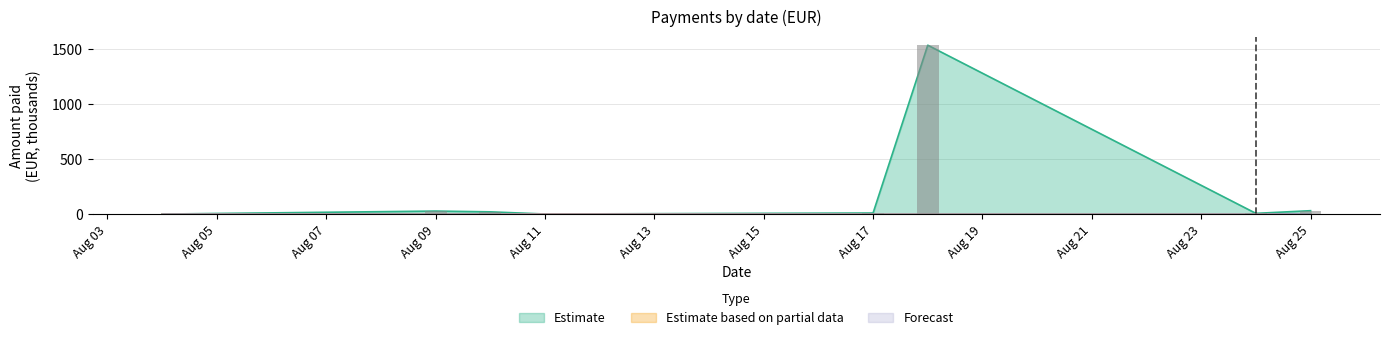

What is the average value of the Estimate based on partial data series?

0.9